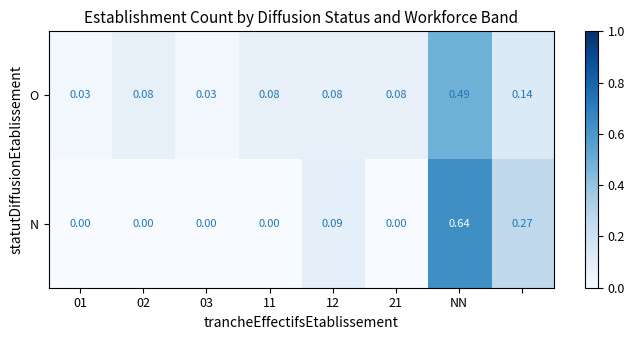

Which series has the largest total across all categories?

O